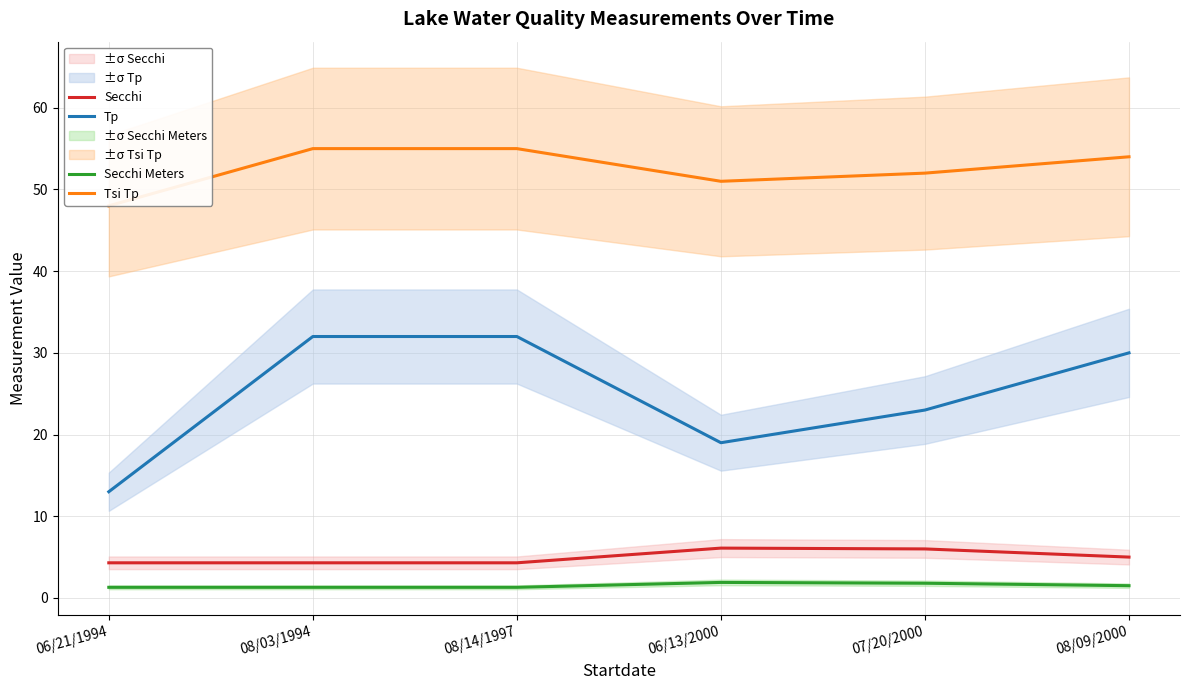

Does the chart have visible grid lines?

Yes